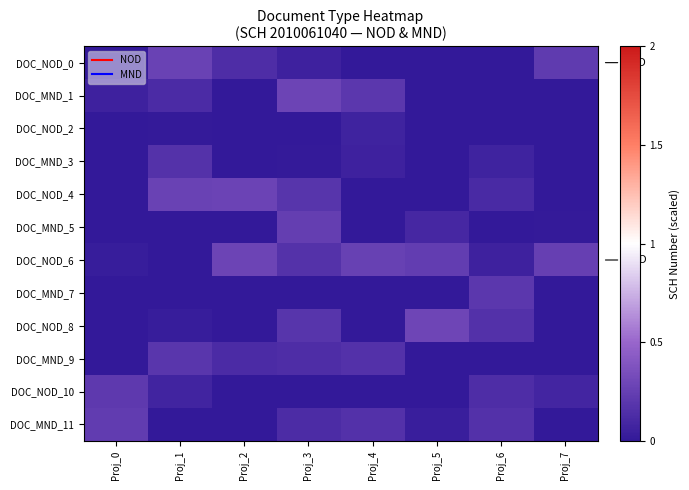

Reading left to right, list all the values displayed in this chart.

DOC_NOD_0: Proj_0=0.0	Proj_1=0.3	Proj_2=0.1	Proj_3=0.1	Proj_4=0.0	Proj_5=0.0	Proj_6=0.0	Proj_7=0.2
DOC_MND_1: Proj_0=0.1	Proj_1=0.1	Proj_2=0.0	Proj_3=0.3	Proj_4=0.2	Proj_5=0.0	Proj_6=0.0	Proj_7=0.0
DOC_NOD_2: Proj_0=0.0	Proj_1=0.0	Proj_2=0.0	Proj_3=0.0	Proj_4=0.1	Proj_5=0.0	Proj_6=0.0	Proj_7=0.0
DOC_MND_3: Proj_0=0.0	Proj_1=0.2	Proj_2=0.0	Proj_3=0.0	Proj_4=0.1	Proj_5=0.0	Proj_6=0.1	Proj_7=0.0
DOC_NOD_4: Proj_0=0.0	Proj_1=0.3	Proj_2=0.3	Proj_3=0.2	Proj_4=0.0	Proj_5=0.0	Proj_6=0.1	Proj_7=0.0
DOC_MND_5: Proj_0=0.0	Proj_1=0.0	Proj_2=0.0	Proj_3=0.2	Proj_4=0.0	Proj_5=0.1	Proj_6=0.0	Proj_7=0.0
DOC_NOD_6: Proj_0=0.0	Proj_1=0.0	Proj_2=0.3	Proj_3=0.2	Proj_4=0.3	Proj_5=0.2	Proj_6=0.1	Proj_7=0.3
DOC_MND_7: Proj_0=0.0	Proj_1=0.0	Proj_2=0.0	Proj_3=0.0	Proj_4=0.0	Proj_5=0.0	Proj_6=0.2	Proj_7=0.0
DOC_NOD_8: Proj_0=0.0	Proj_1=0.0	Proj_2=0.0	Proj_3=0.2	Proj_4=0.0	Proj_5=0.3	Proj_6=0.2	Proj_7=0.0
DOC_MND_9: Proj_0=0.0	Proj_1=0.2	Proj_2=0.1	Proj_3=0.1	Proj_4=0.2	Proj_5=0.0	Proj_6=0.0	Proj_7=0.0
DOC_NOD_10: Proj_0=0.2	Proj_1=0.1	Proj_2=0.0	Proj_3=0.0	Proj_4=0.0	Proj_5=0.0	Proj_6=0.1	Proj_7=0.1
DOC_MND_11: Proj_0=0.2	Proj_1=0.0	Proj_2=0.0	Proj_3=0.1	Proj_4=0.2	Proj_5=0.0	Proj_6=0.2	Proj_7=0.0